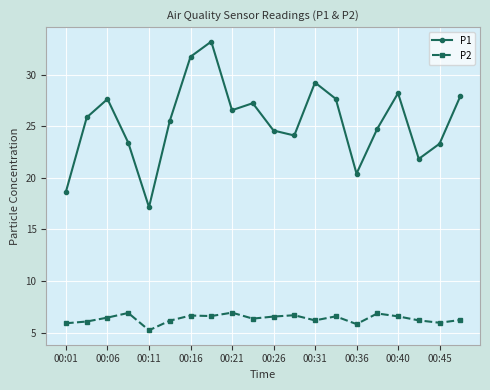

What is the value of the P2 point at the 13th from the left?

6.2